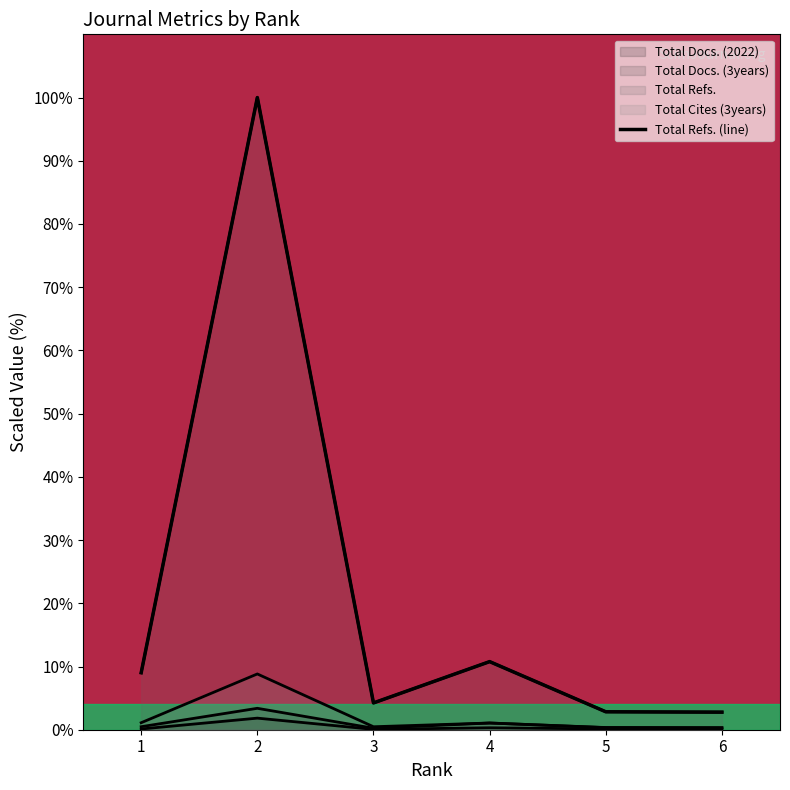

The chart shows a value of 2.8 at 5. True or false?

True